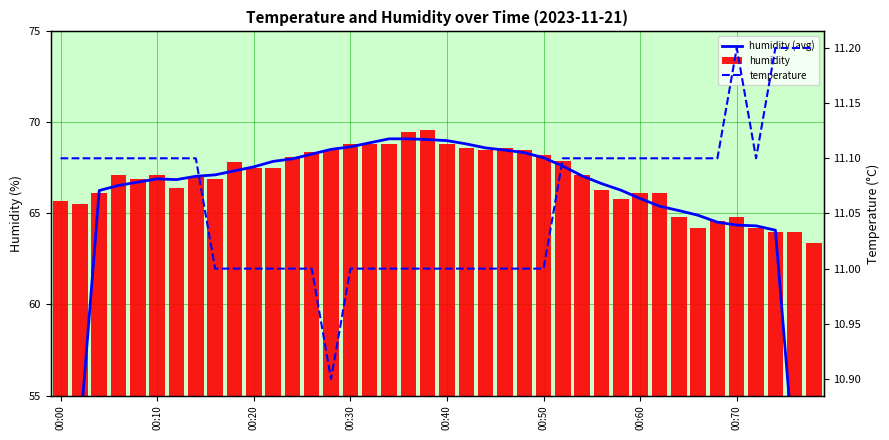

How many groups of bars are there?

40